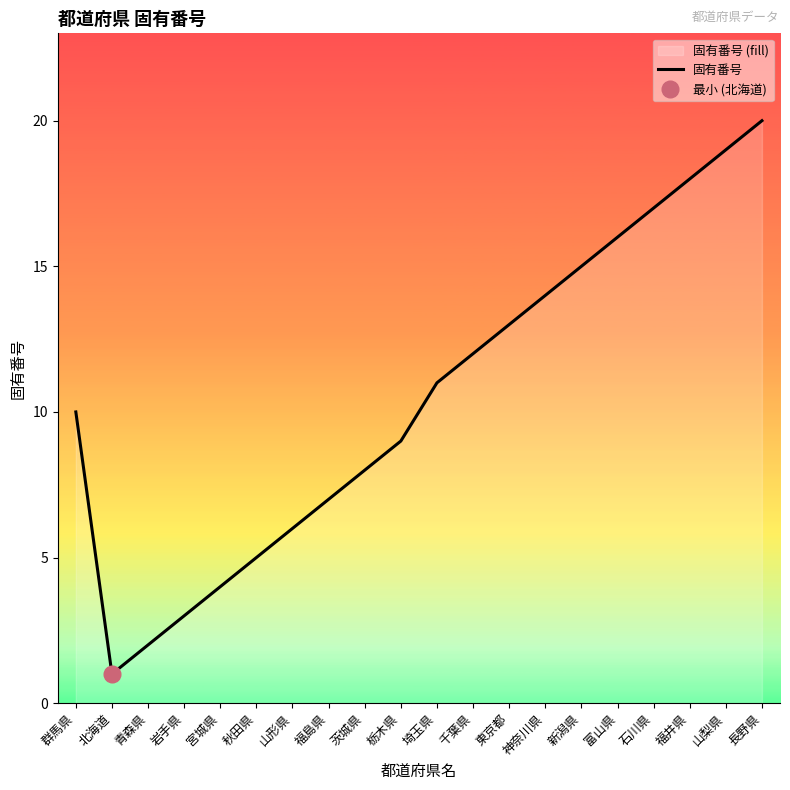

What is the change in value from 千葉県 to 山梨県?

+7